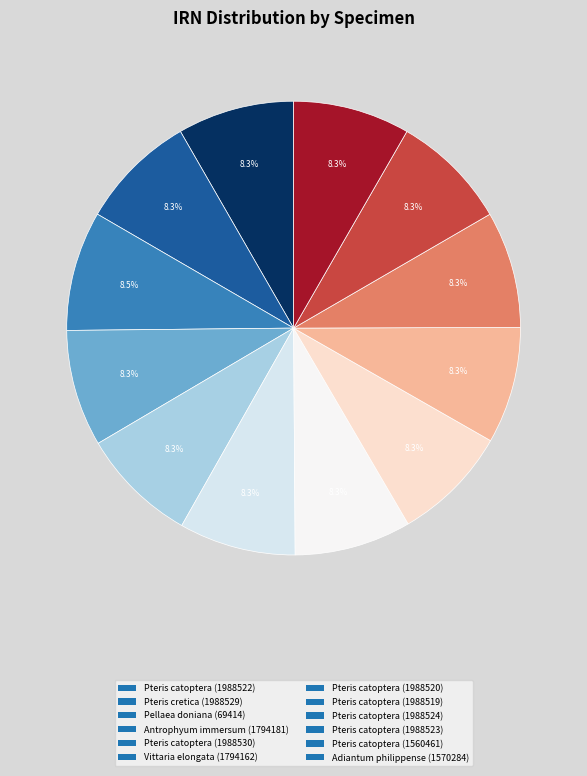

Count the number of slices in the pie.

12